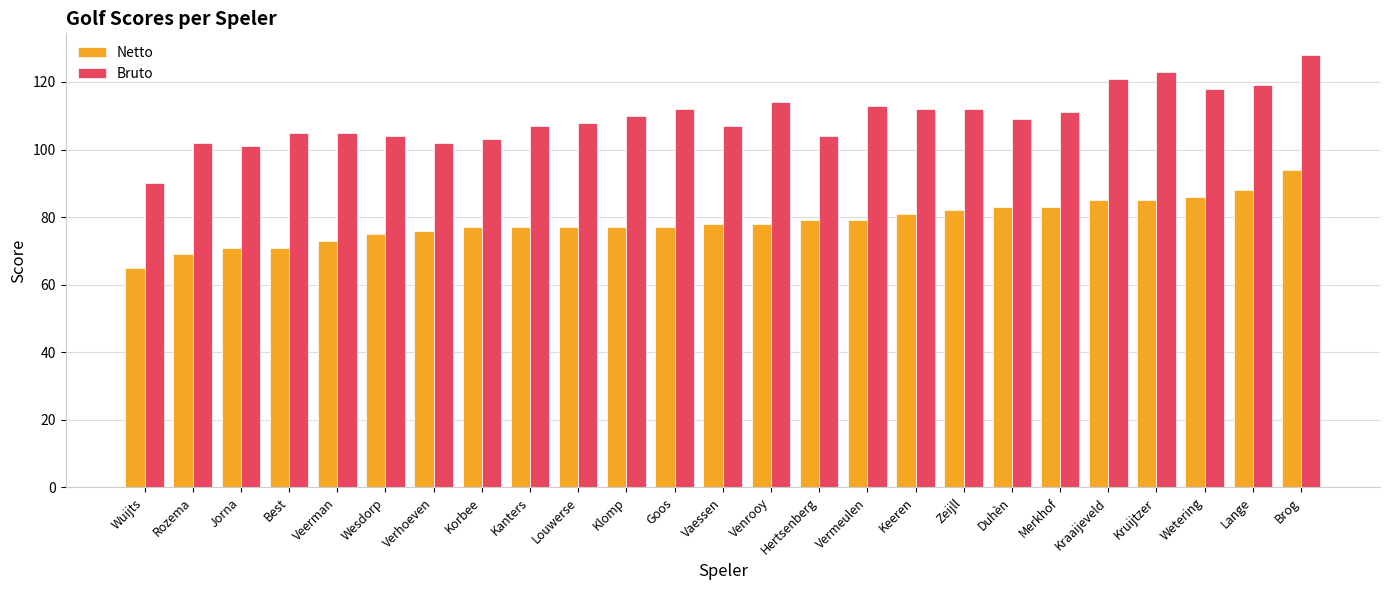

What is the label of the 24th bar from the right?

Rozema